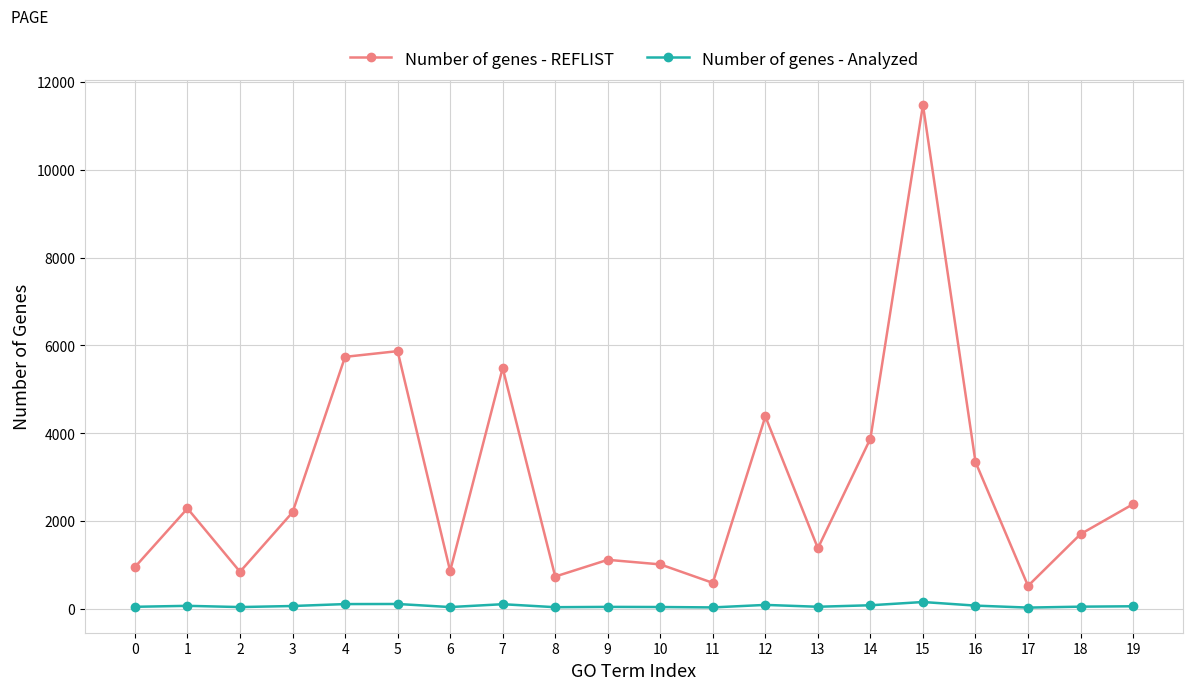

Rank the series at 13 from highest to lowest value.

Number of genes - REFLIST, Number of genes - Analyzed